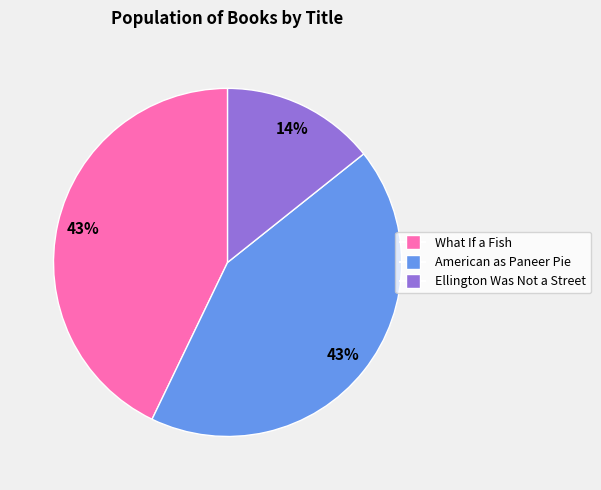

Is it true that Ellington Was Not a Street is 14% of the pie?

True